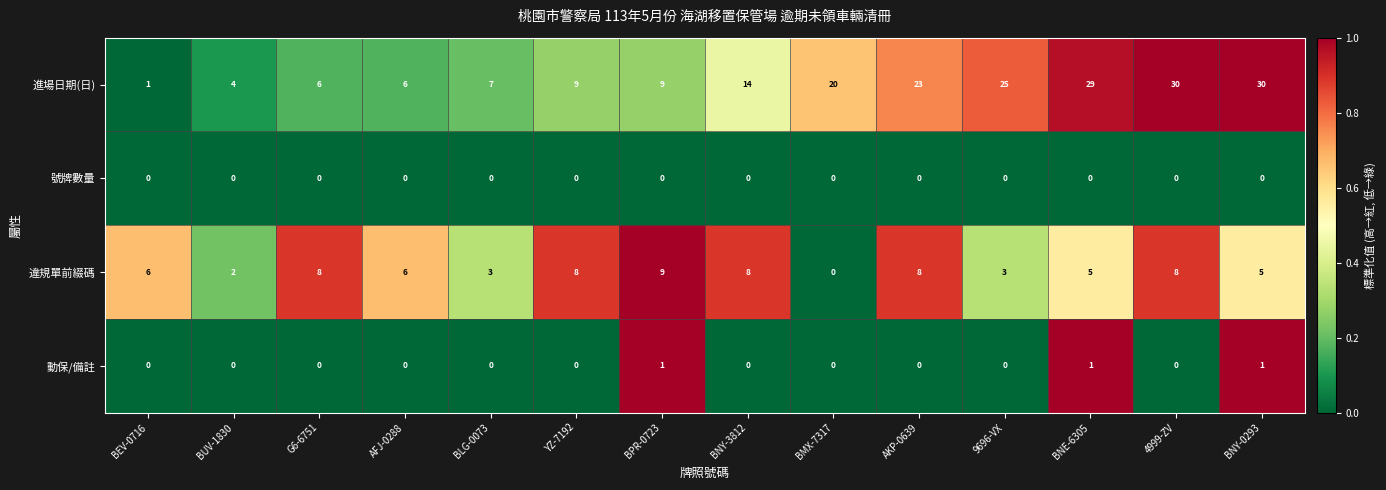

How many 違規單前綴碼 values are between 3 and 8?

11